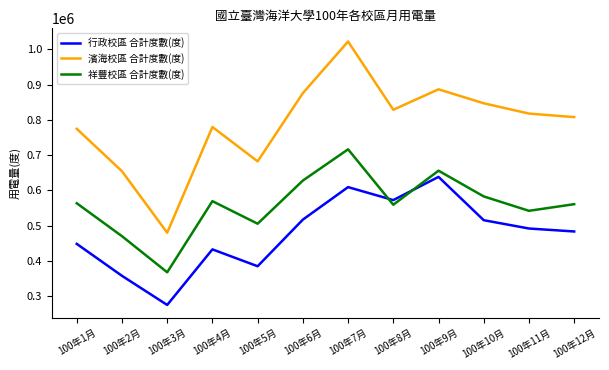

True or false: 行政校區 合計度數(度) and 濱海校區 合計度數(度) cross at least once.

False